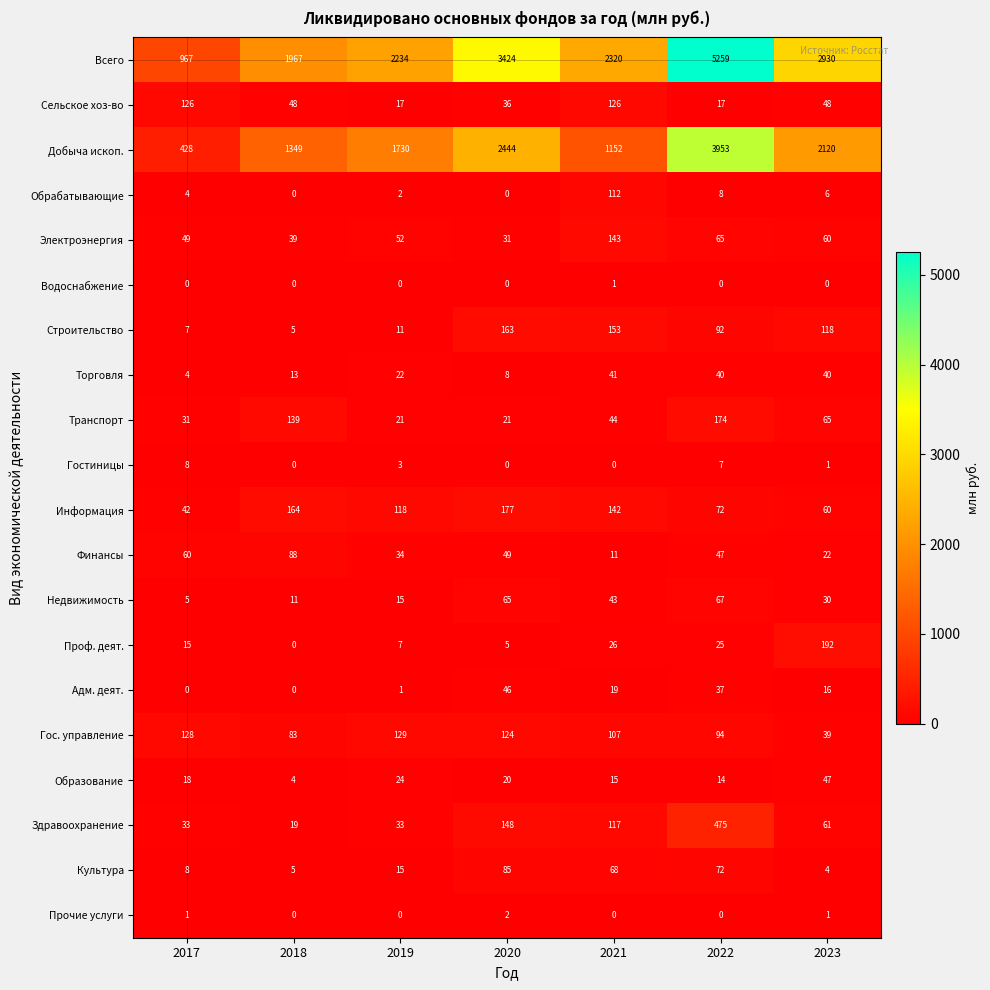

At which category does the chart reach its peak across all series?

2022